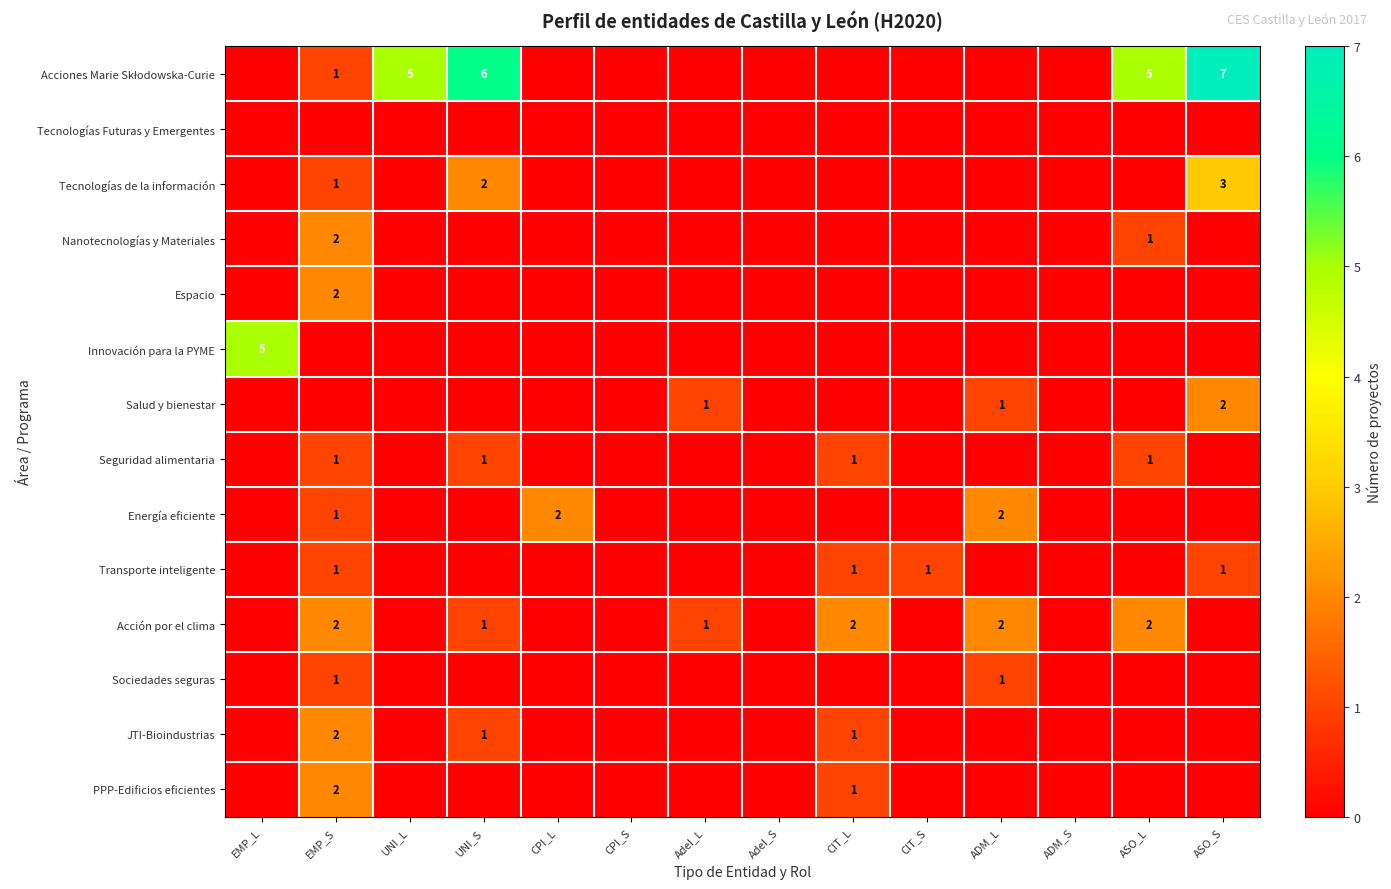

True or false: Sociedades seguras has a value of 2 at EMP_S.

False